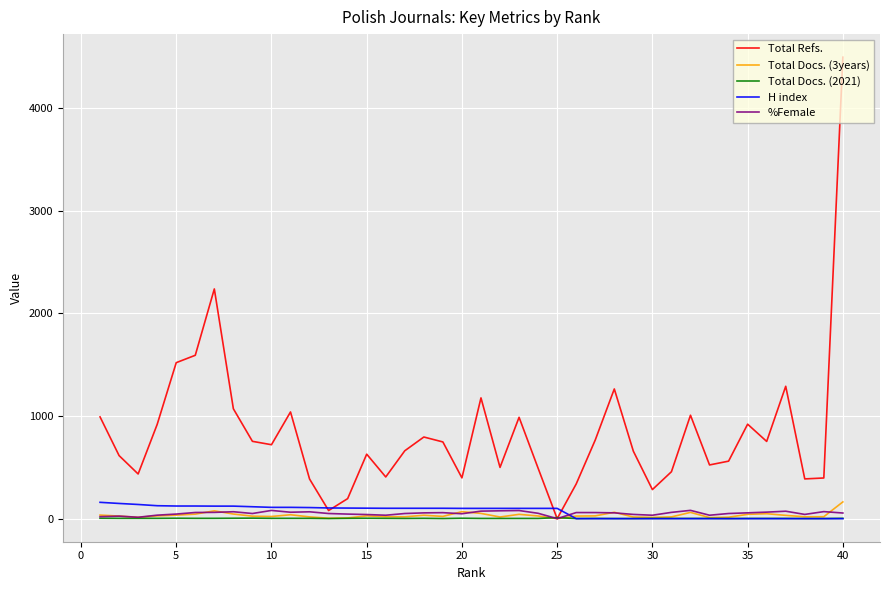

Which series has the largest total across all categories?

Total Refs.